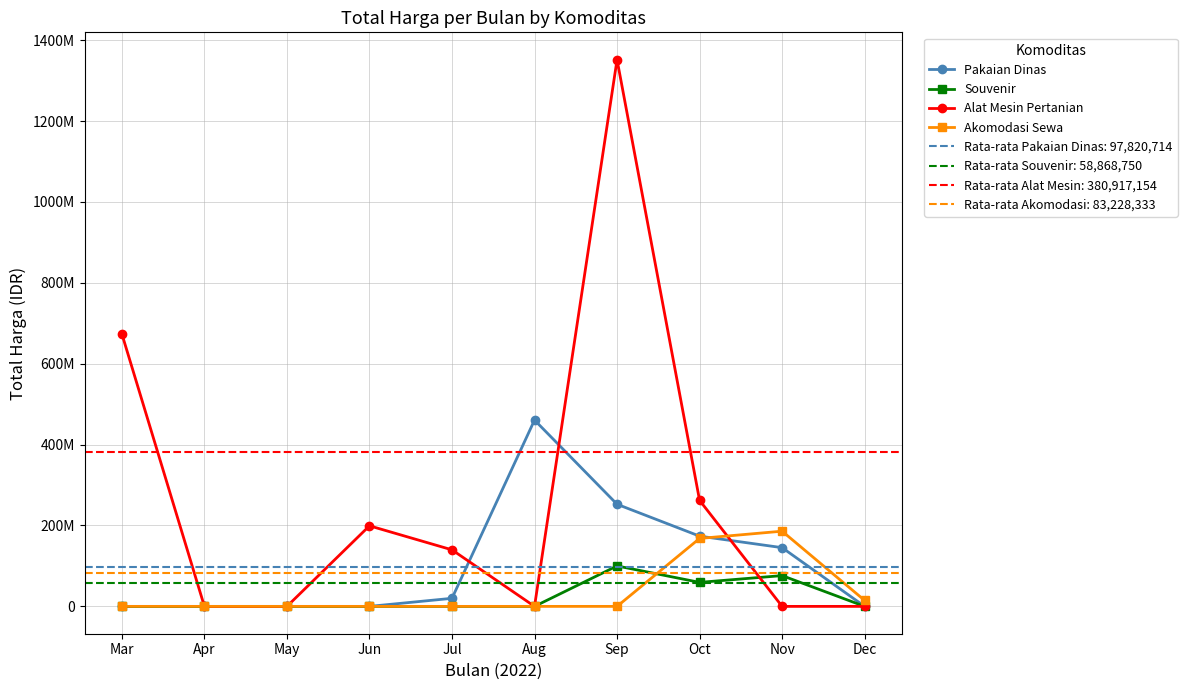

True or false: Alat Mesin Pertanian has more than 1 interior local peaks.

True